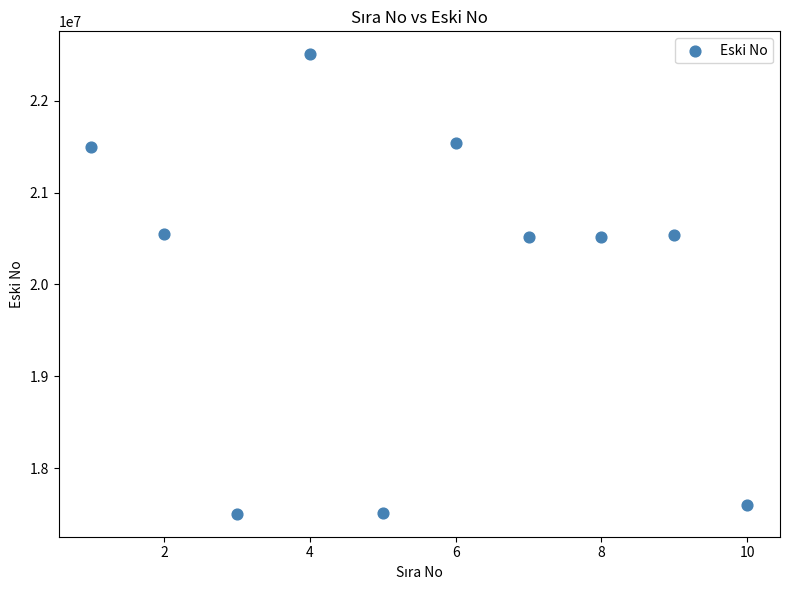

What is the average Y value?

20028440